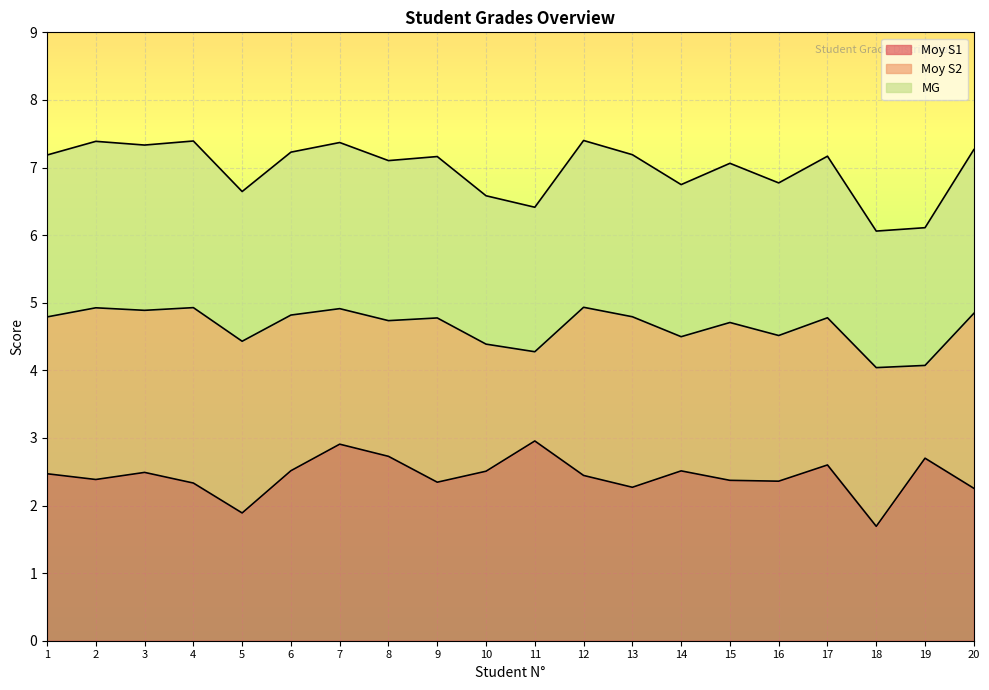

Is it true that Moy S1 equals 3.9 at 2?

False